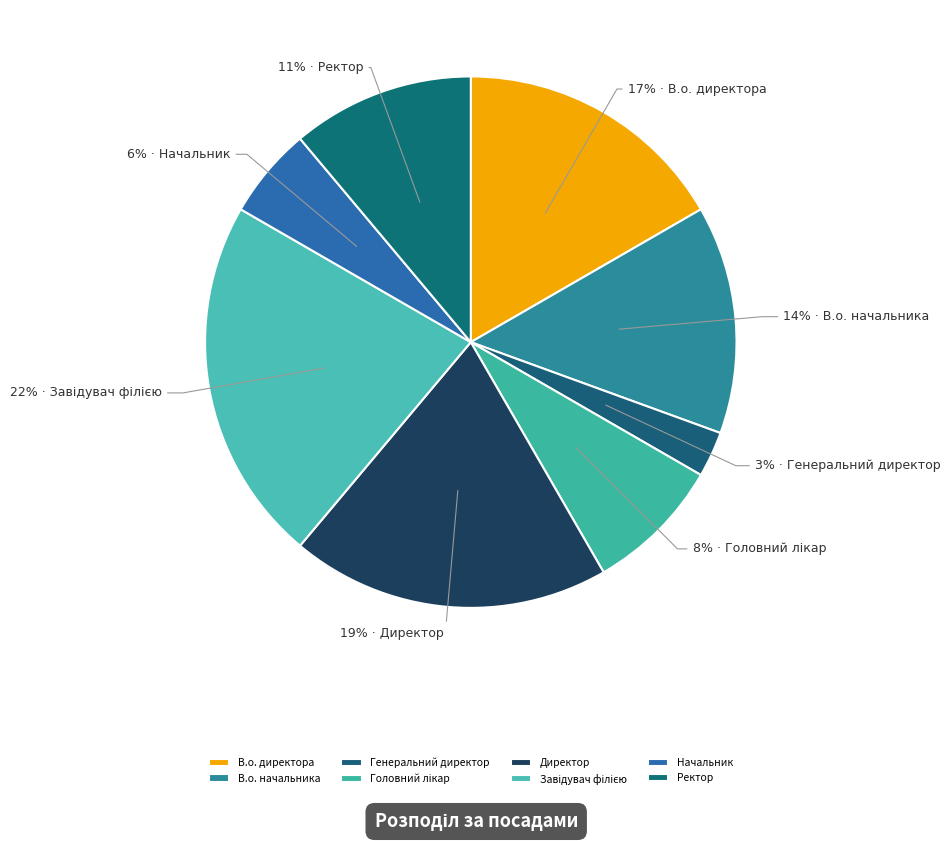

What is the total percentage of Директор and Начальник?

25.0%